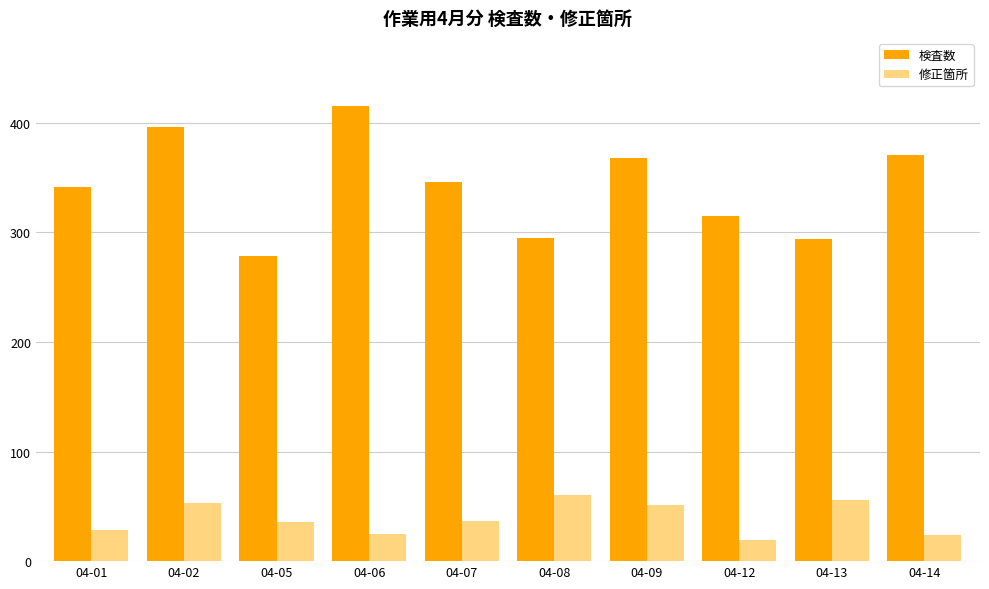

Does the chart contain stacked bars?

No